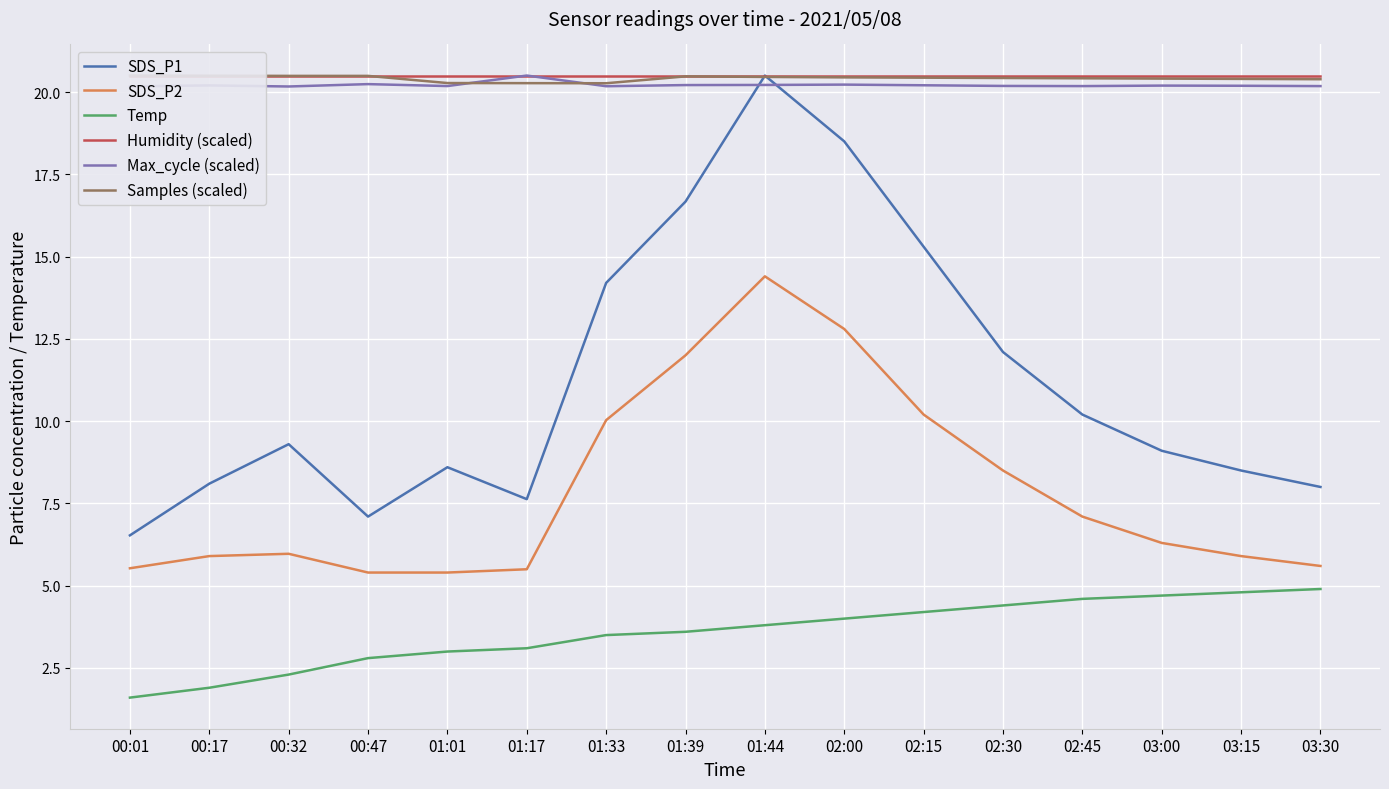

Which category has the highest value in the Samples (scaled) series?

00:01